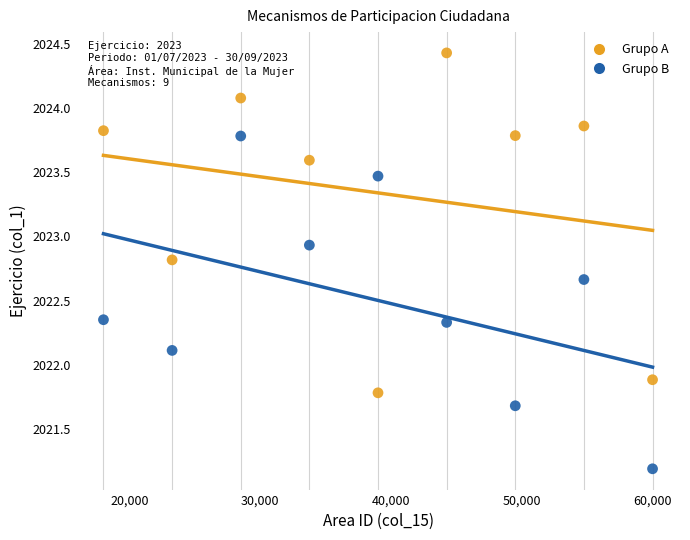

Which series contains the lowest Y value?

Grupo B